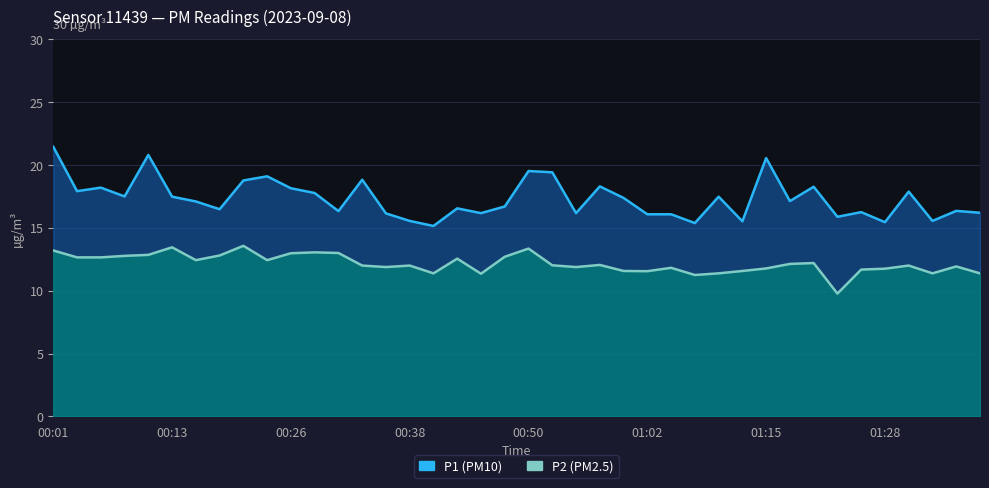

What is the maximum value shown in the chart?

21.4